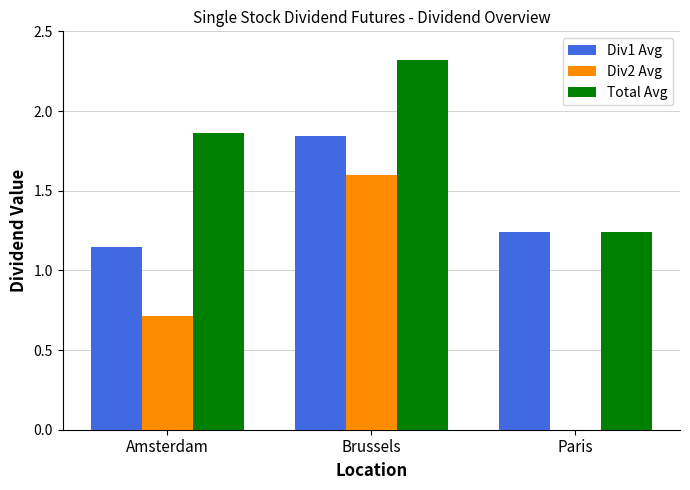

How many groups of bars are there?

3